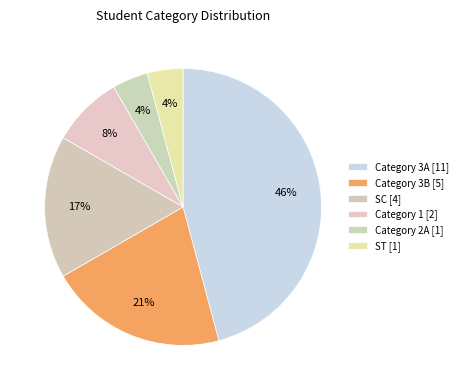

Count the number of slices in the pie.

6